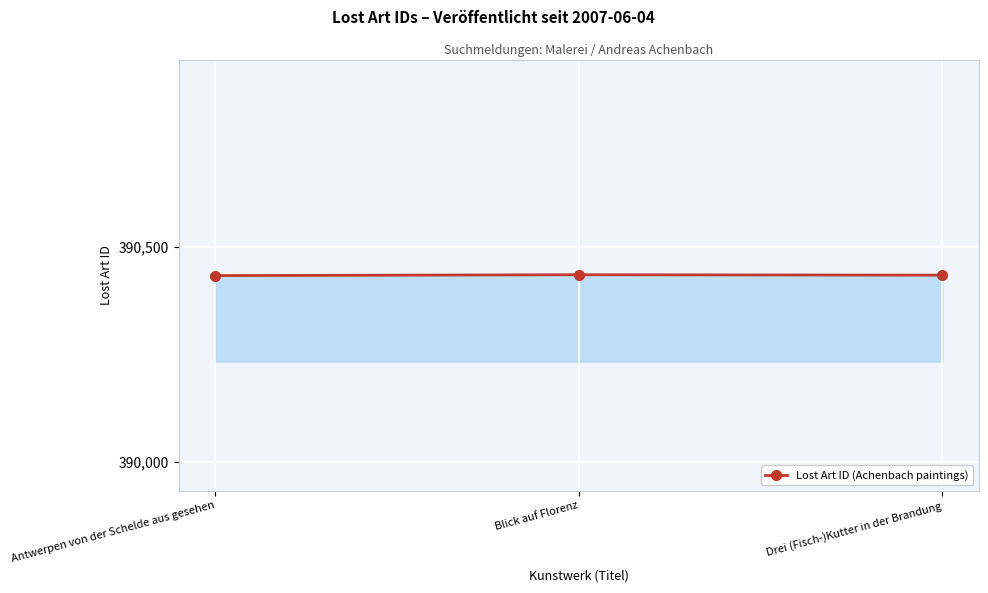

How many data points are less than 390434?

1